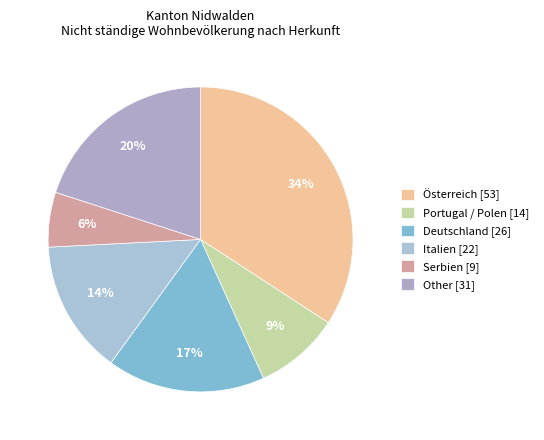

How many segments does this pie chart have?

6